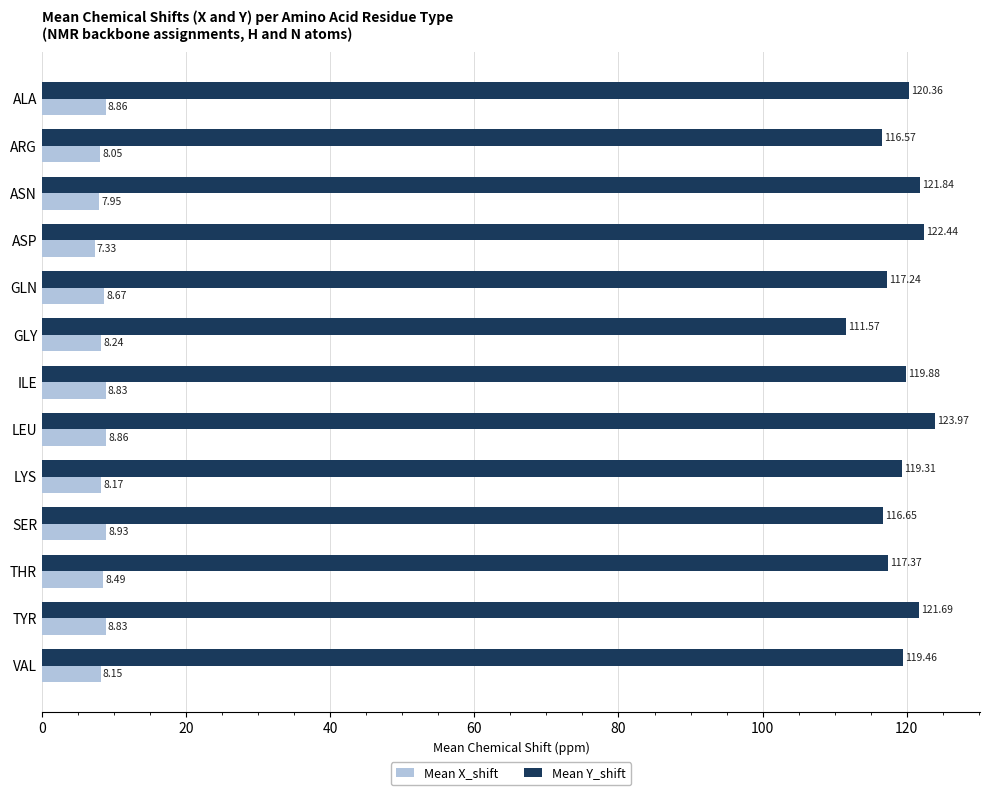

What is the sum of all Mean Y_shift values?

1548.3